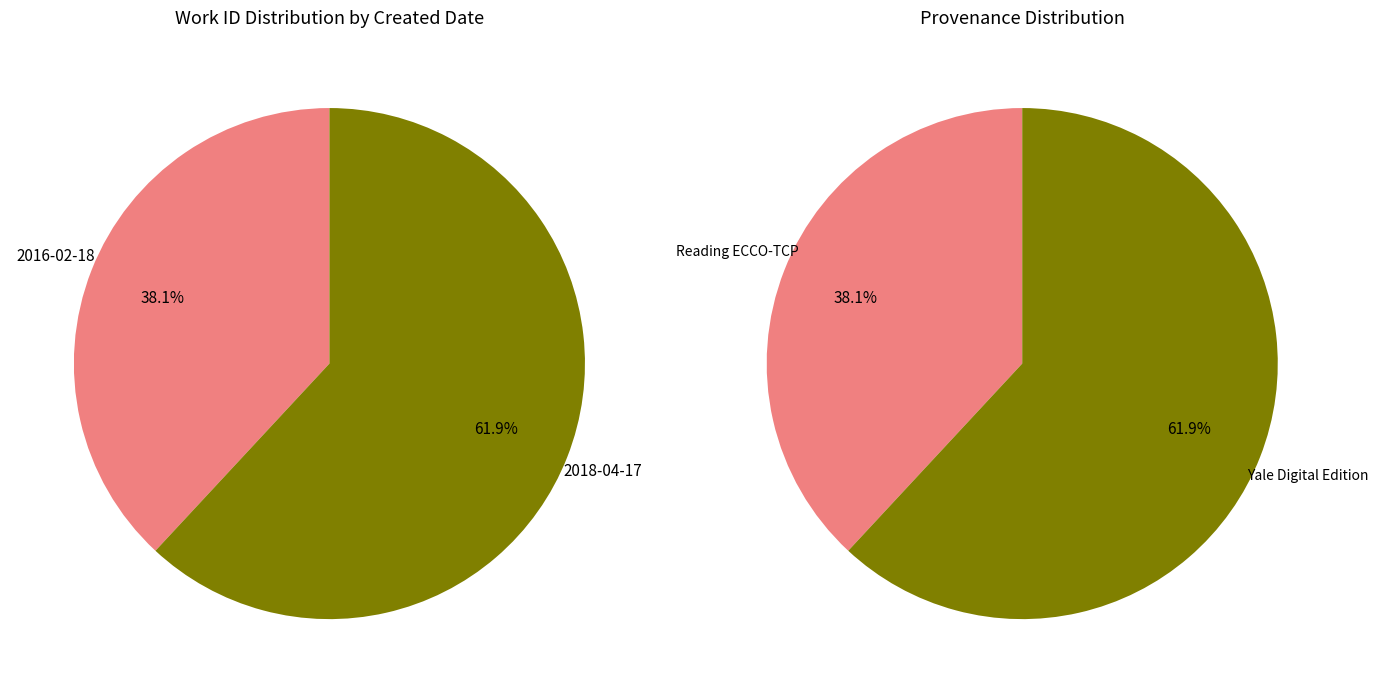

How many segments does this pie chart have?

2